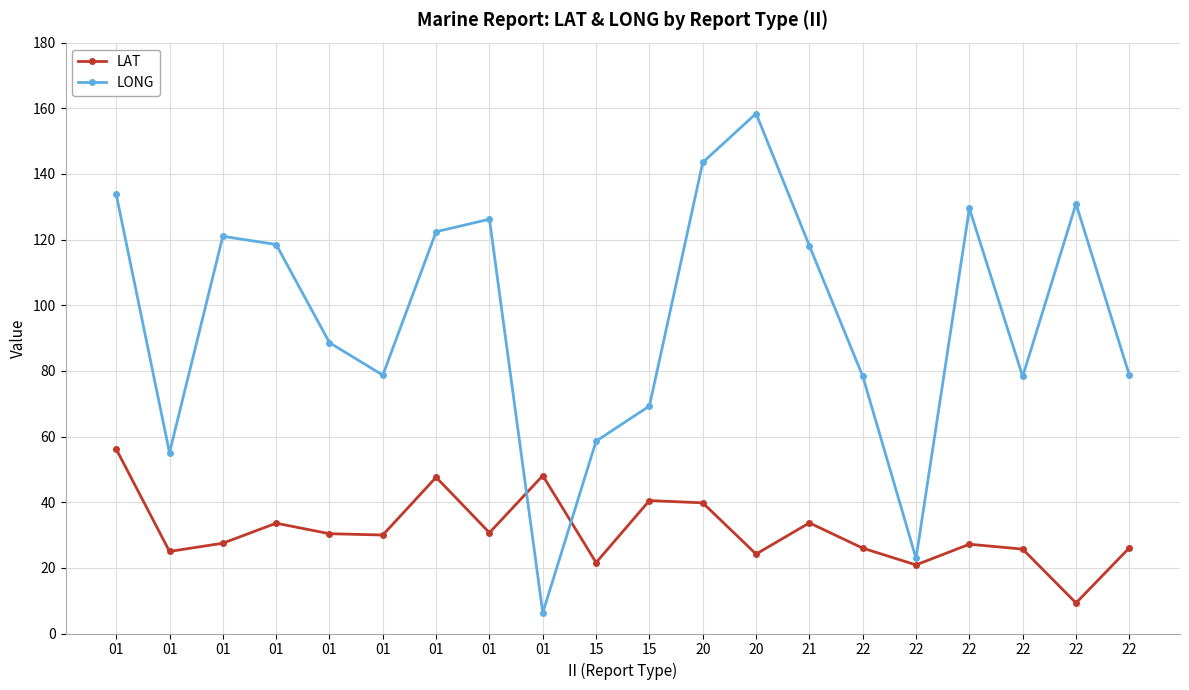

The value of LAT at 01 is 8.5. True or false?

False